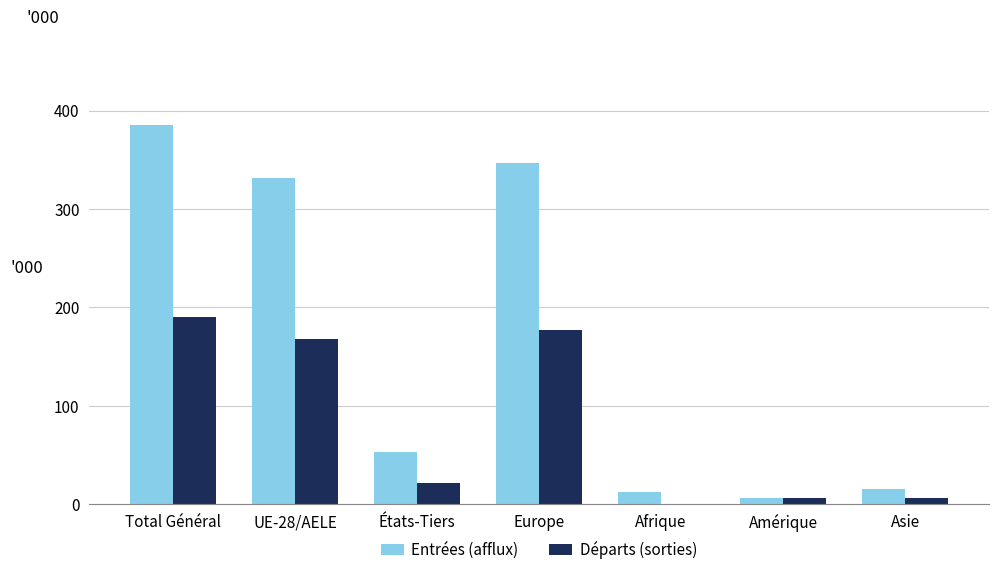

The Départs (sorties) series shows 0 at Afrique. True or false?

True